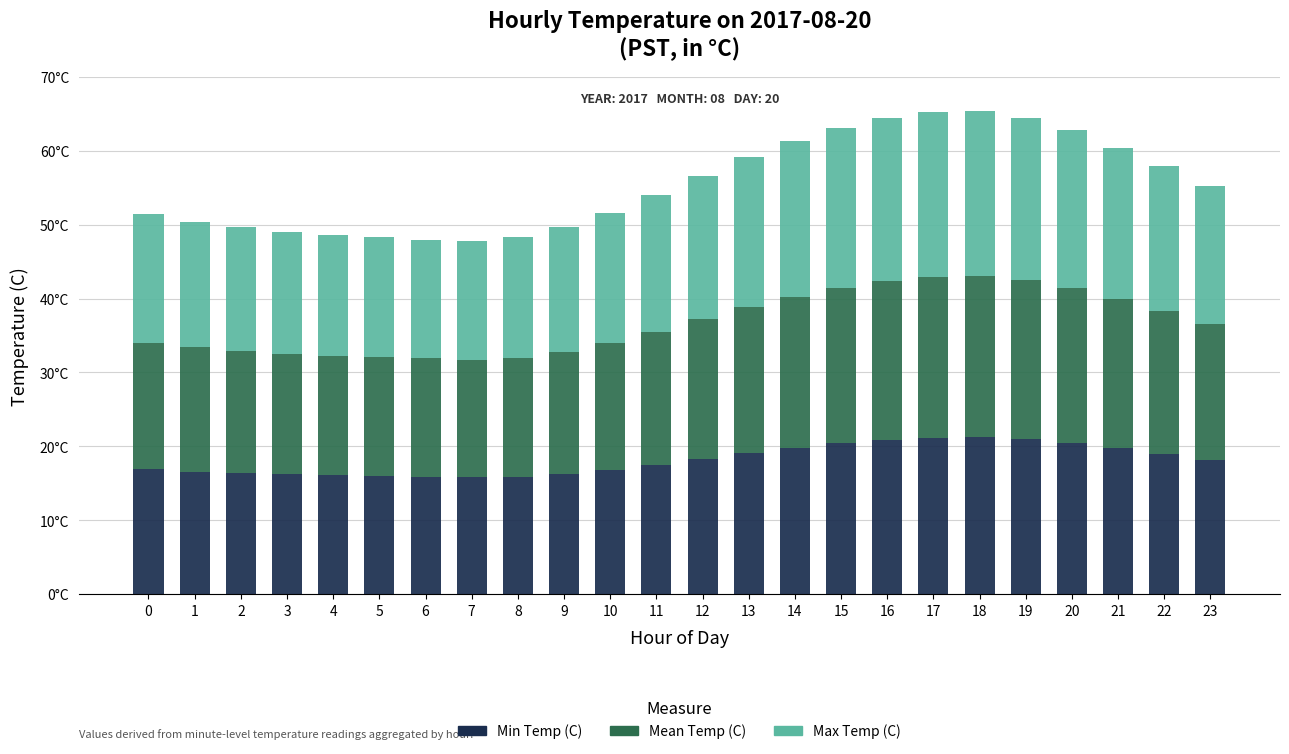

Are the bars horizontal?

No